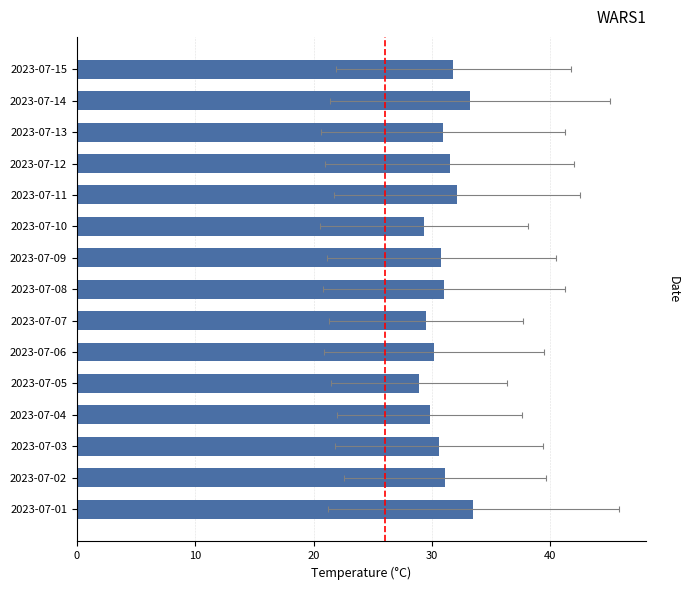

What is the sum of all values?

464.2